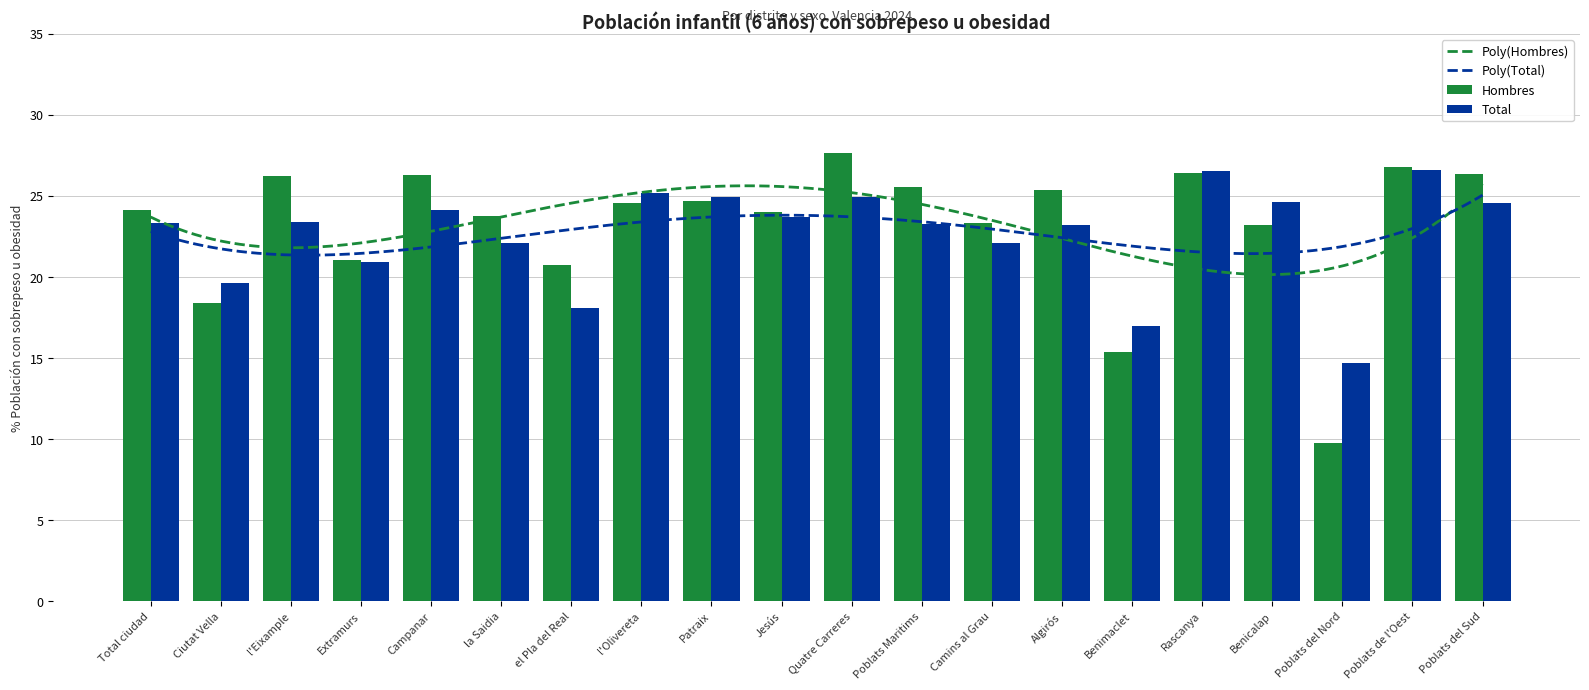

What is the difference between the maximum and minimum values in the Hombres series?

17.9